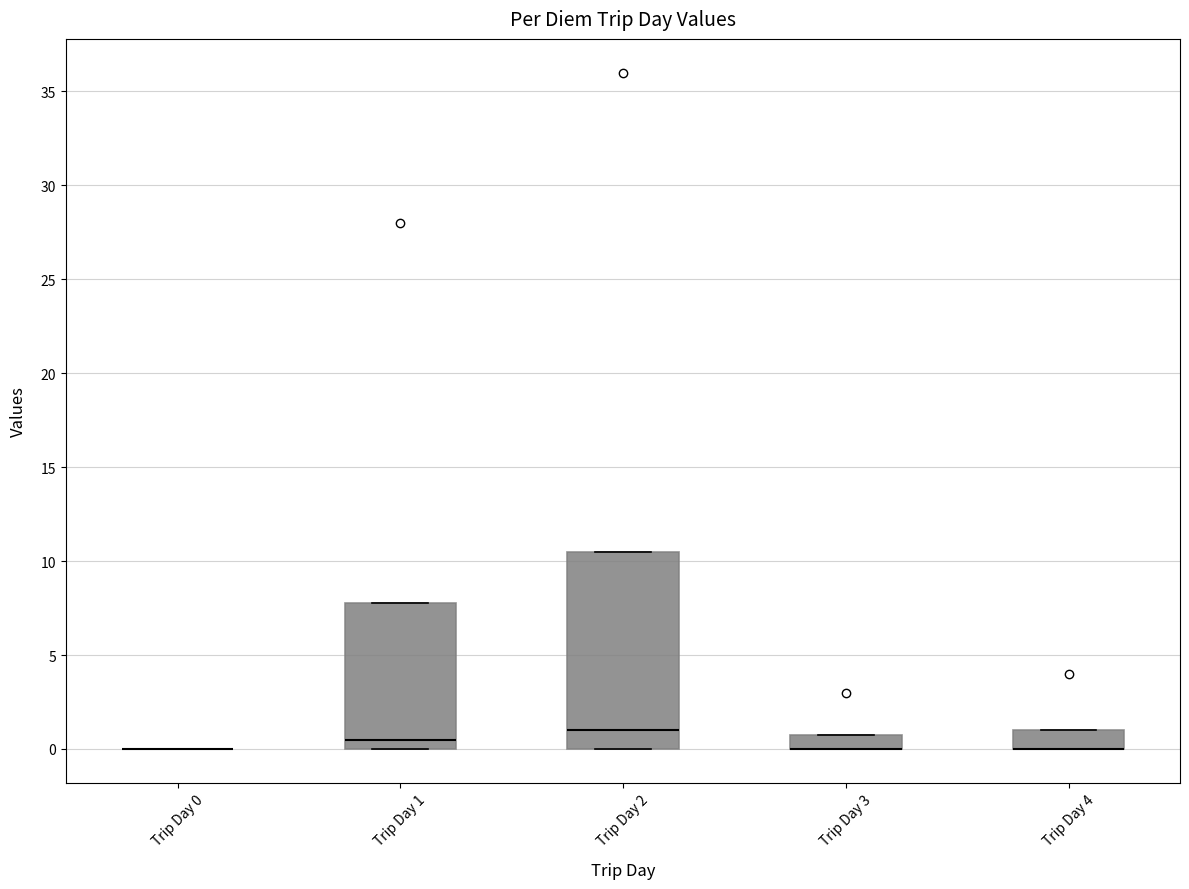

Reading left to right, read every box against the y-axis: the position of its median line, the range the box covers, and the ends of its whiskers. The values are not printed on the chart, so give them approximately, as read against the axis.

Trip Day 0: box collapsed to a line at 0.0, whiskers 0.0 to 0.0
Trip Day 1: median 0.5, box 0.0 to 8.0, whiskers 0.0 to 8.0
Trip Day 2: median 1.0, box 0.0 to 10.5, whiskers 0.0 to 10.5
Trip Day 3: median 0.0 (drawn on the box's lower edge), box 0.0 to 1.0, whiskers 0.0 to 1.0
Trip Day 4: median 0.0 (drawn on the box's lower edge), box 0.0 to 1.0, whiskers 0.0 to 1.0